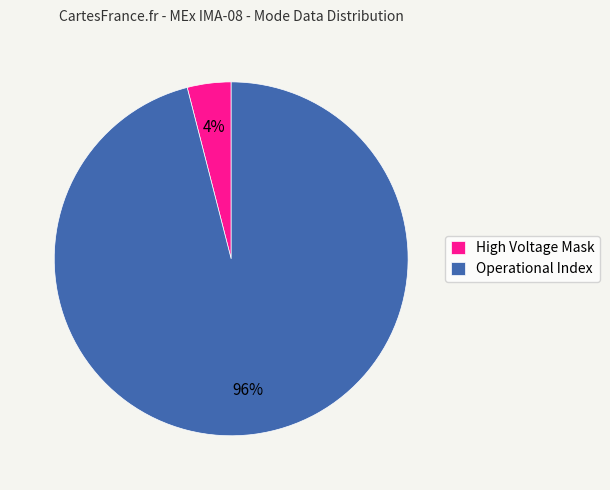

Count the number of slices in the pie.

2